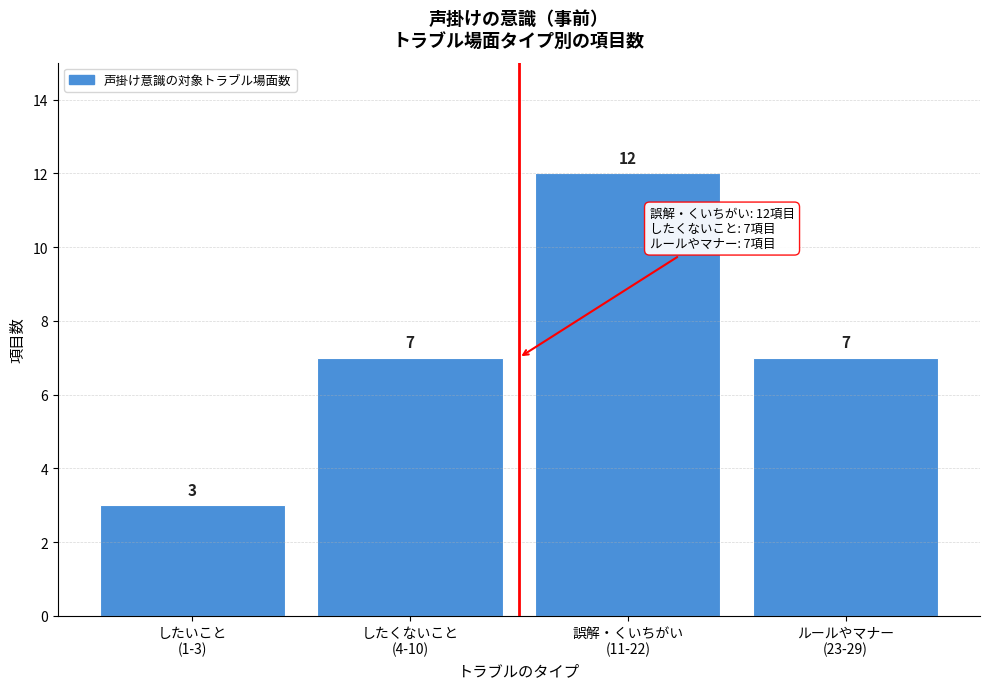

Reading left to right, extract all data points from this chart.

3	7	12	7